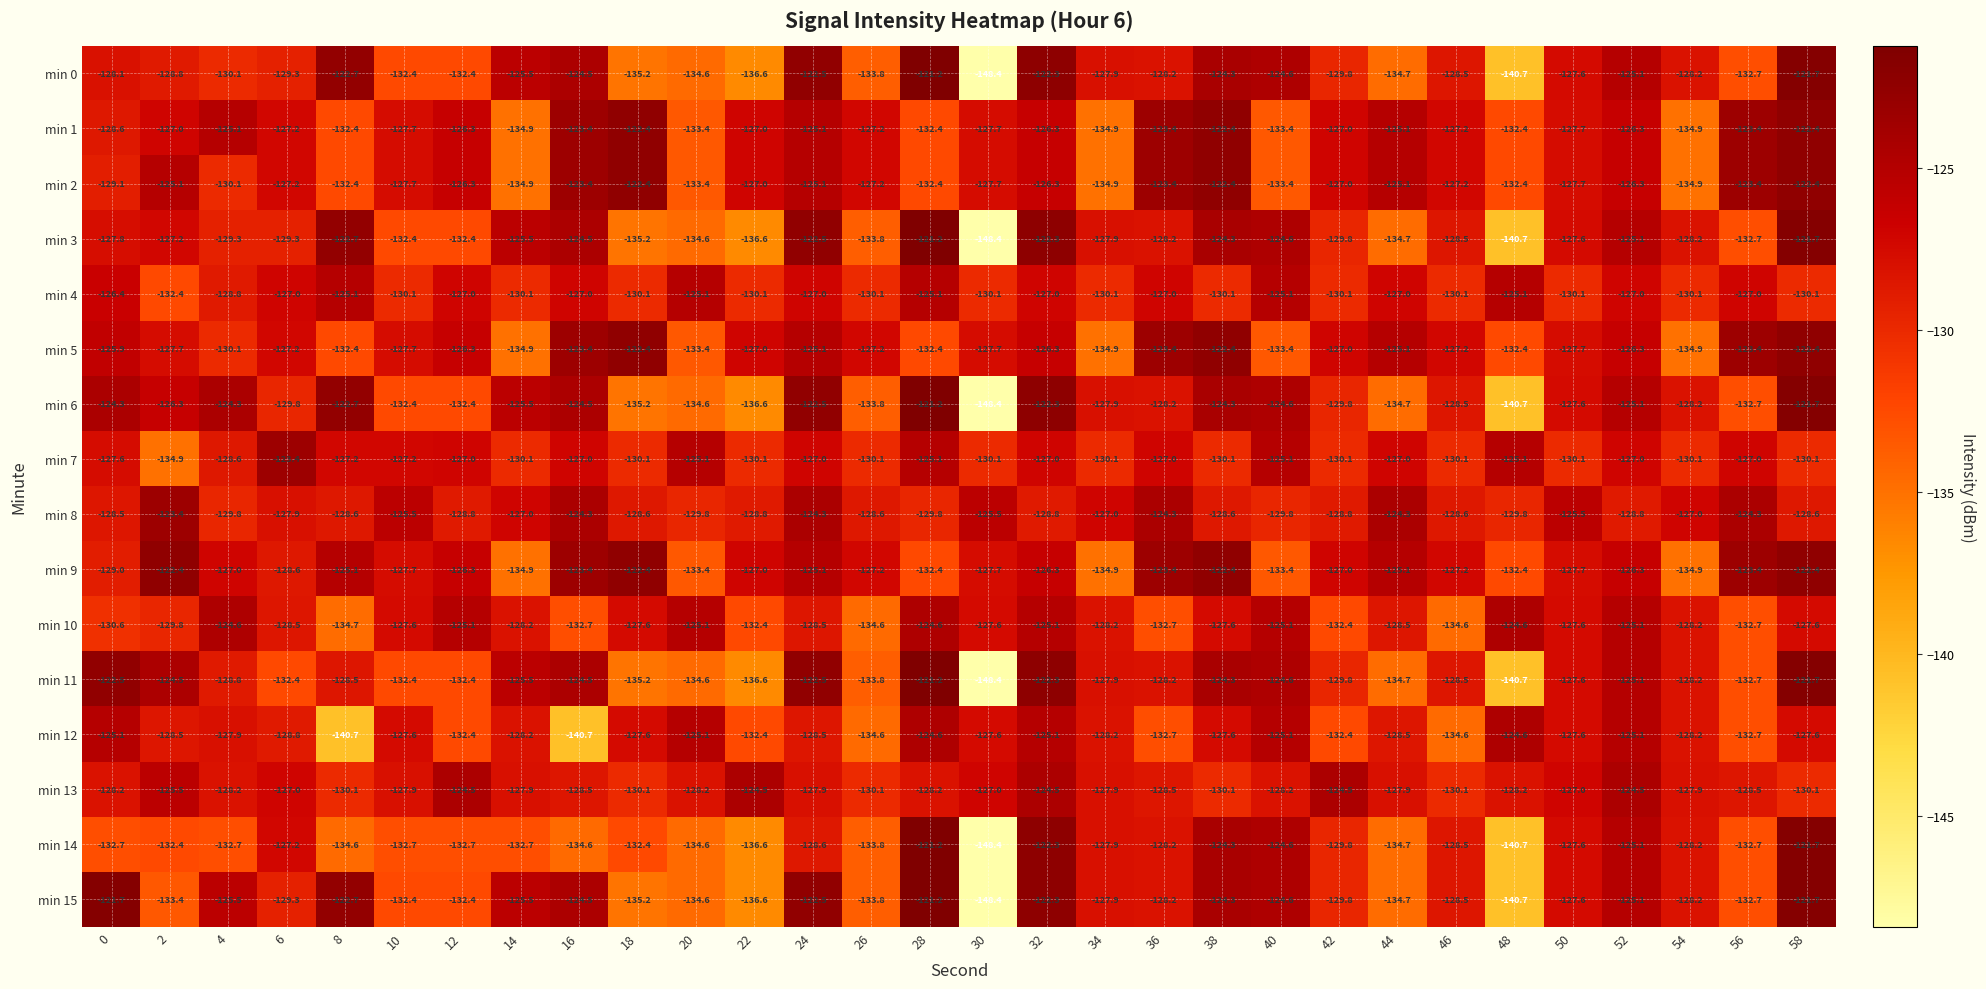

What is the approximate value of min 15 at 0?

-121.7